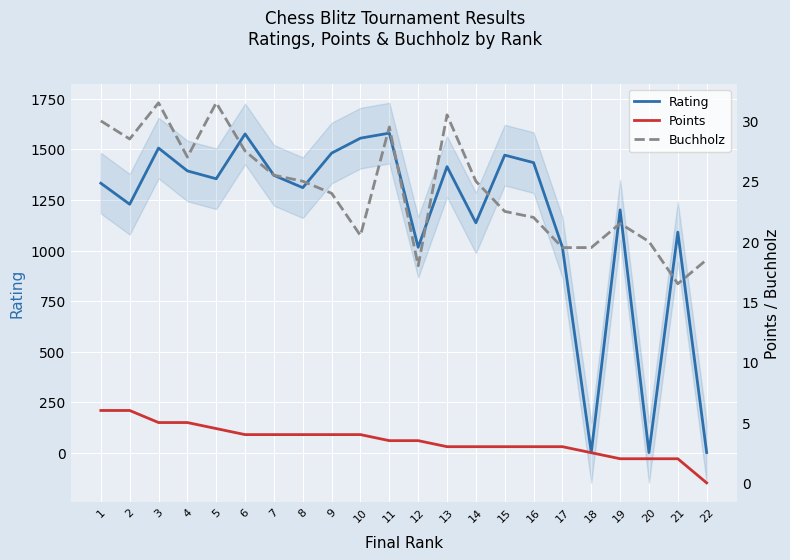

What is the maximum value for Rating?

1581